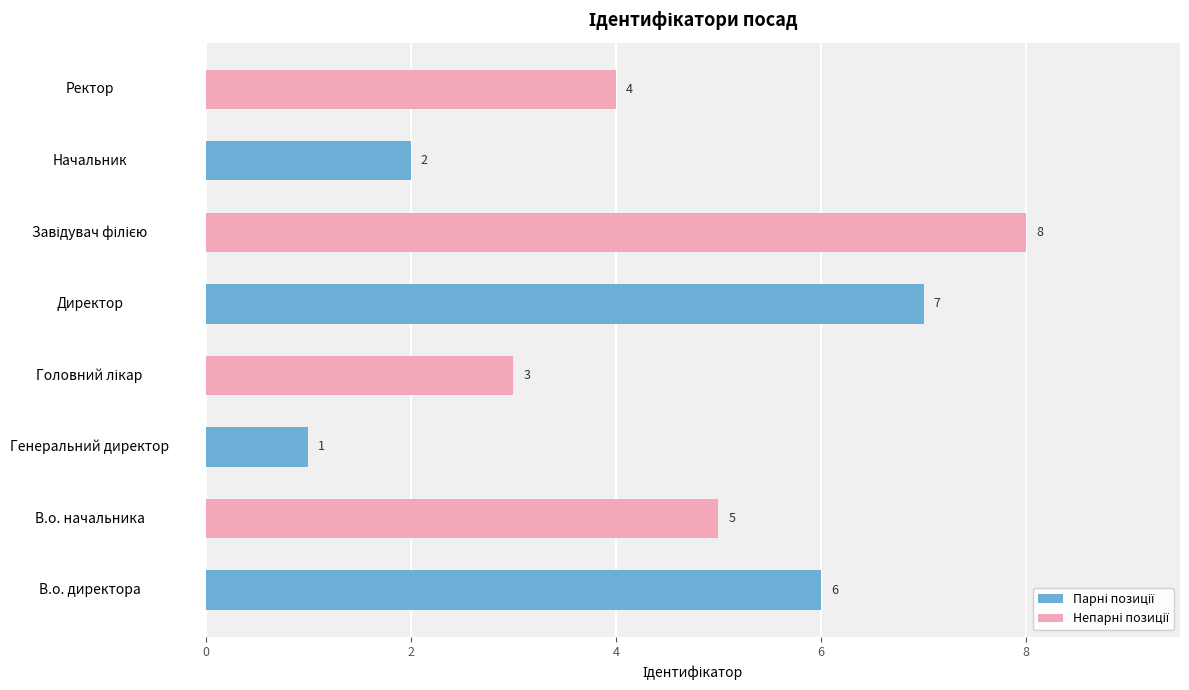

What is the change in value from В.о. директора to Генеральний директор?

-5